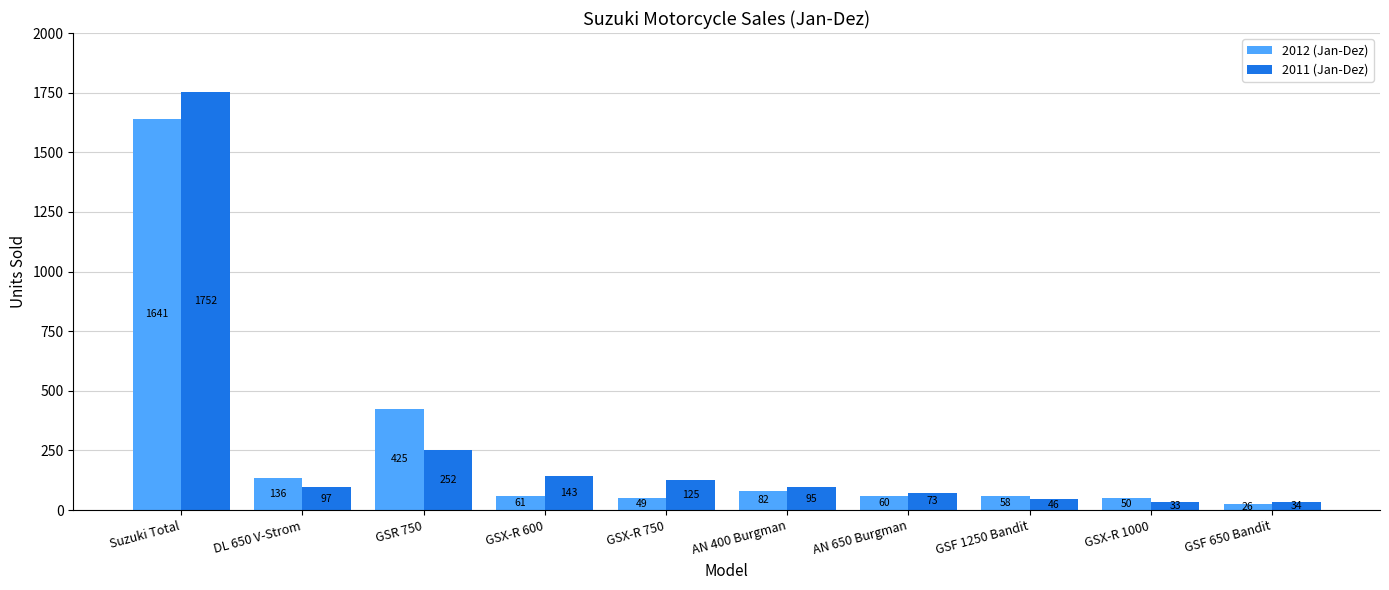

What value does the 2012 (Jan-Dez) series have at AN 650 Burgman?

60